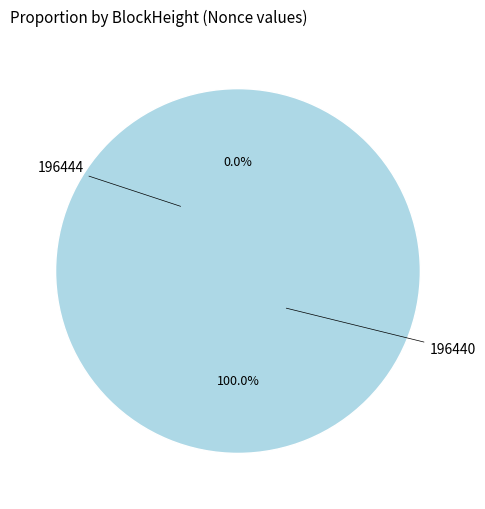

Does 196440 represent more than half of the total?

Yes